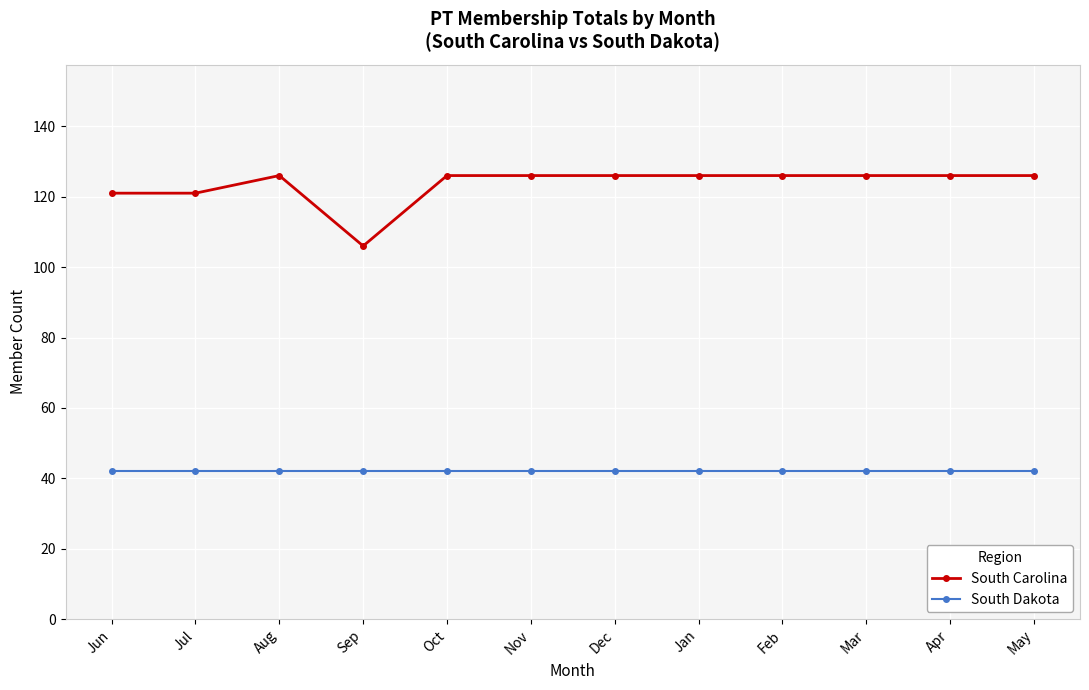

How many distinct data groups are displayed?

2